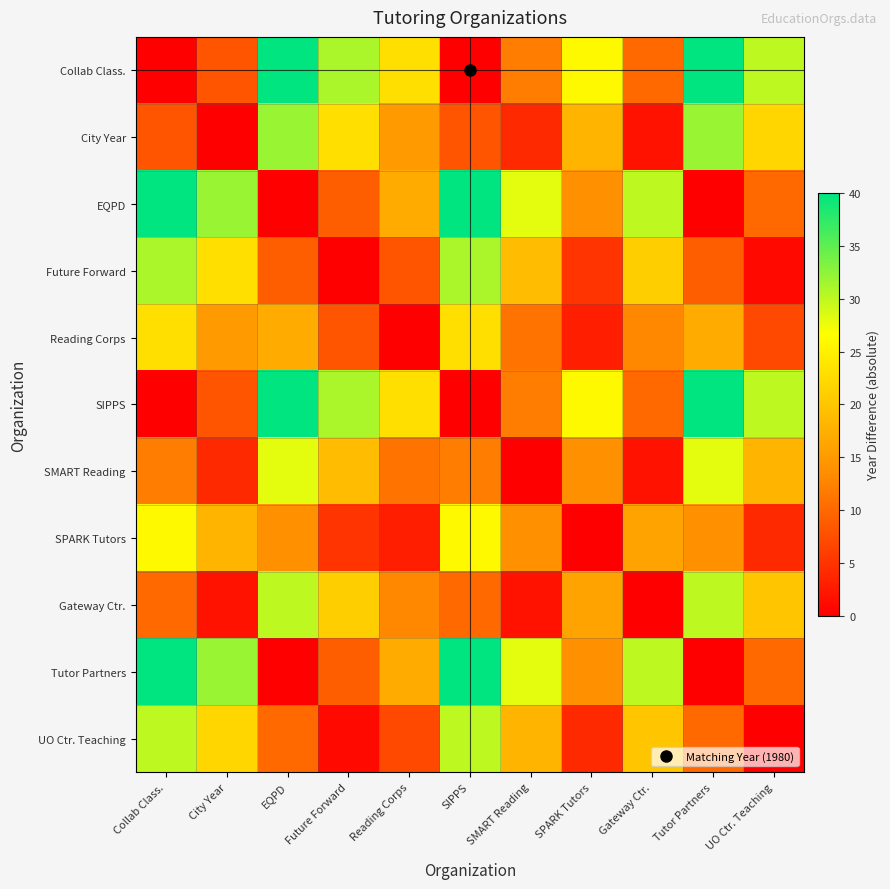

At which category does the chart reach its minimum across all series?

Collab Class.